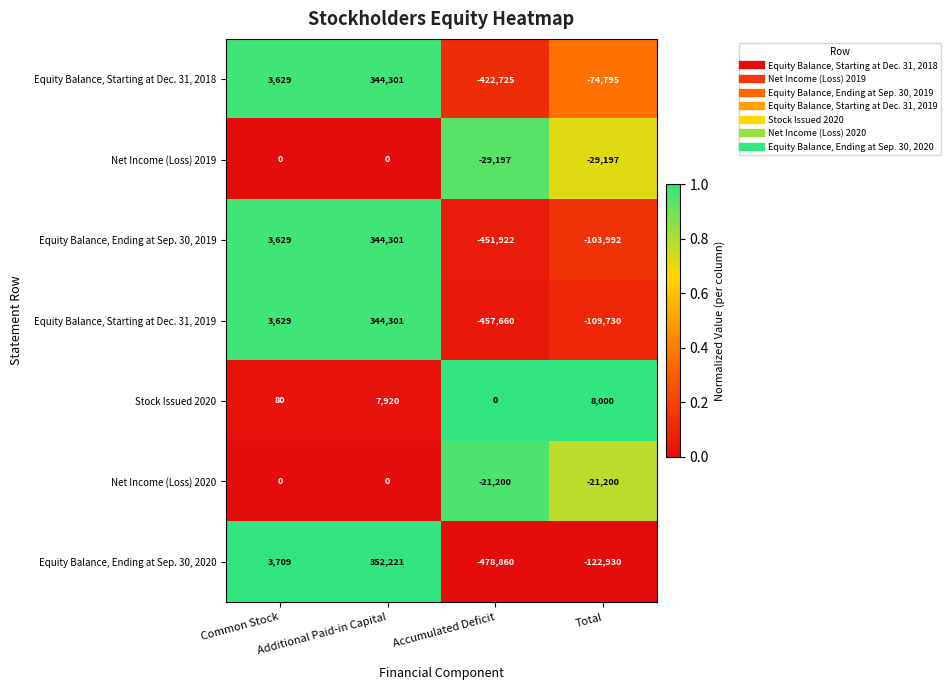

How many data points in Equity Balance, Starting at Dec. 31, 2019 are less than 3629?

2